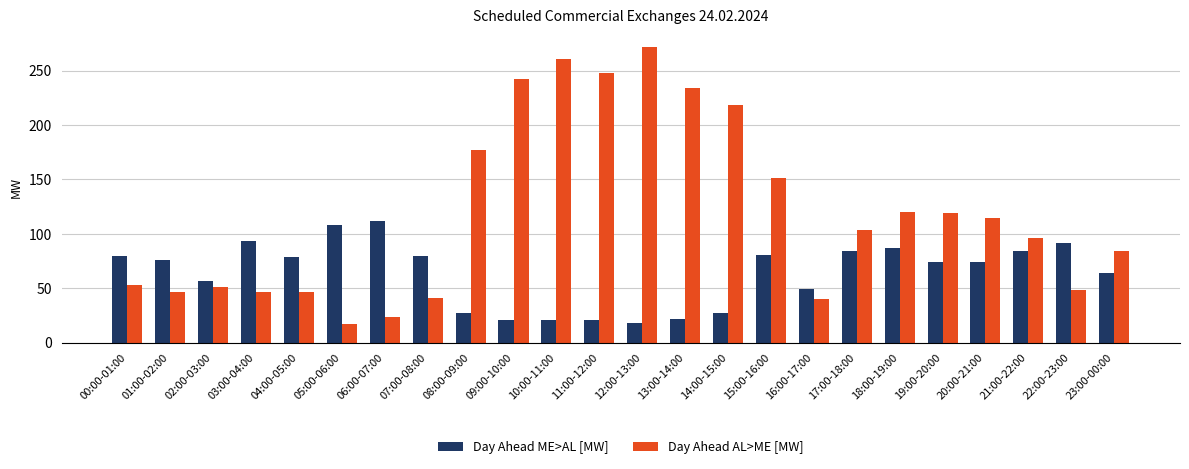

At which category is the sum across all series the highest?

12:00-13:00